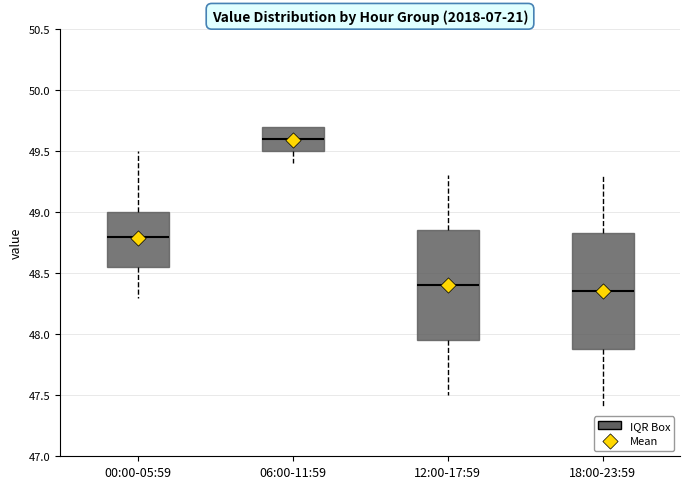

Which box is the tallest, from its lower edge to its upper edge?

18:00-23:59